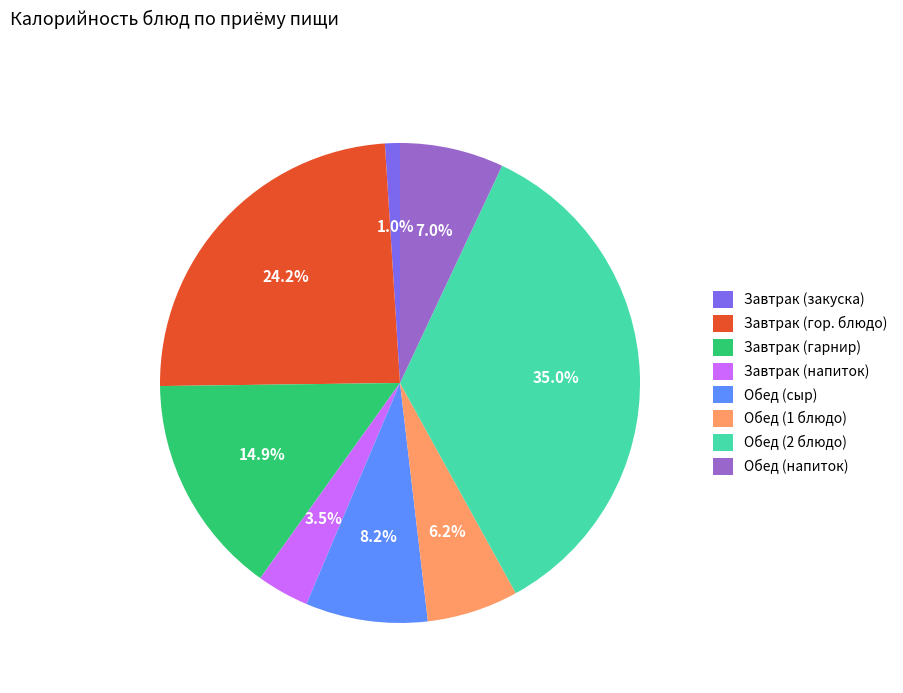

What percentage is NOT represented by Обед (1 блюдо)?

93.8%